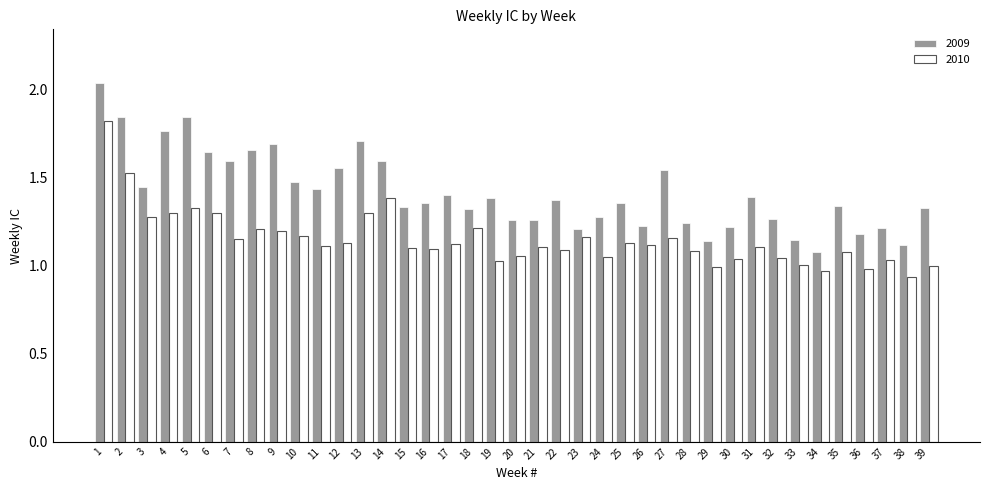

Is the value of 2009 at 34 greater than the value of 2010 at 10?

No